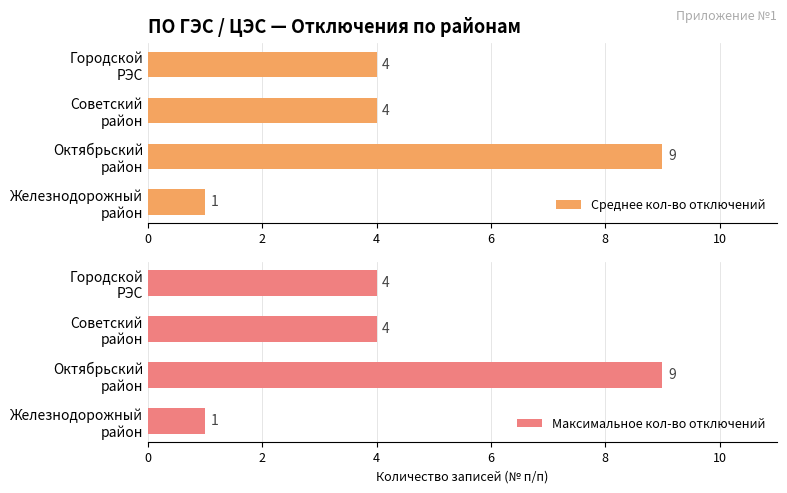

True or false: Среднее кол-во отключений has a value of 1 at 0.

True